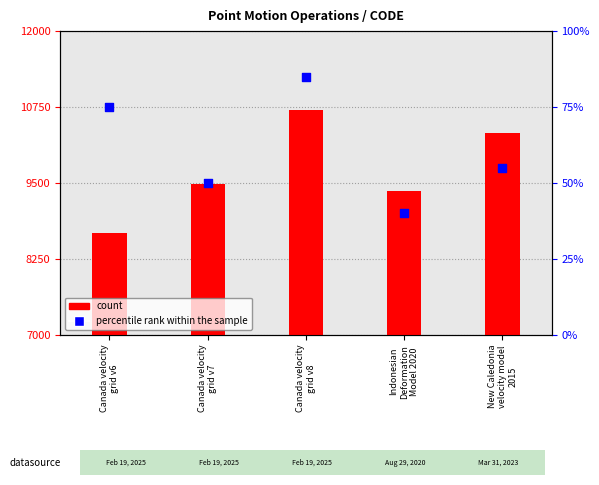

Which series reaches the maximum Y coordinate?

count